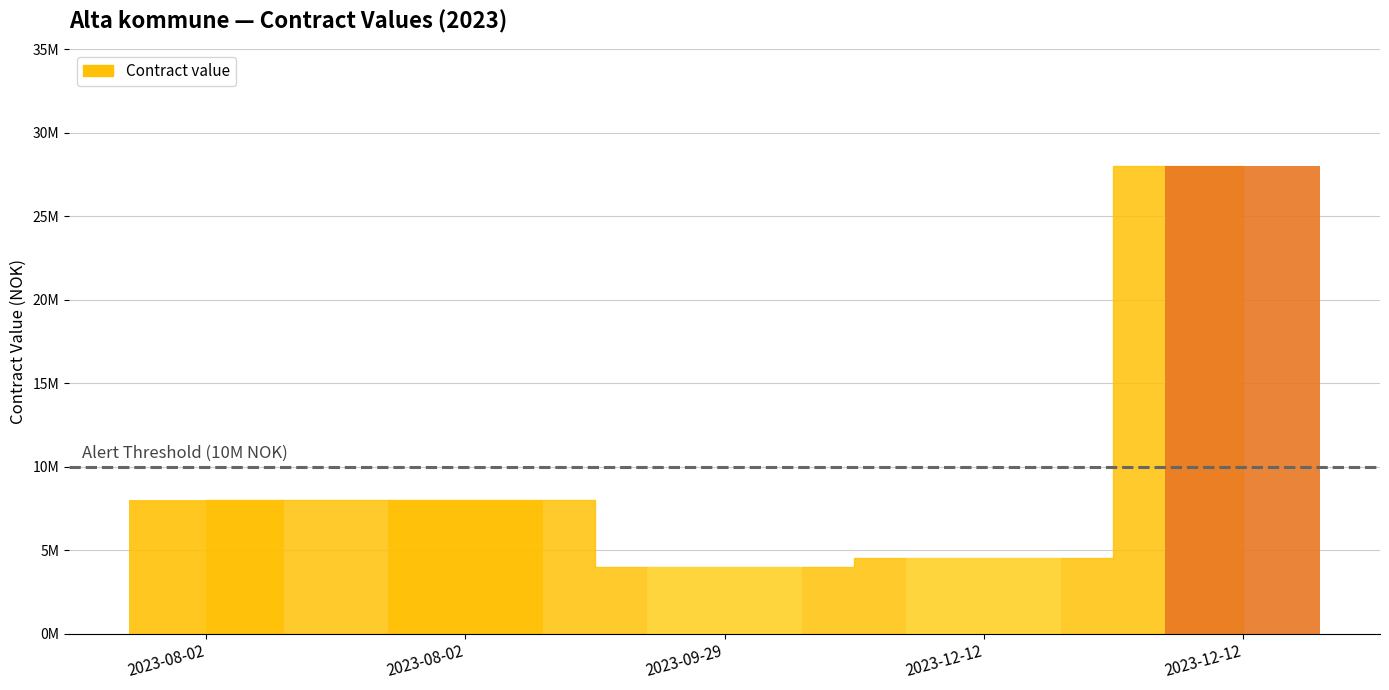

Which category has the lowest value across all series?

2023-09-29